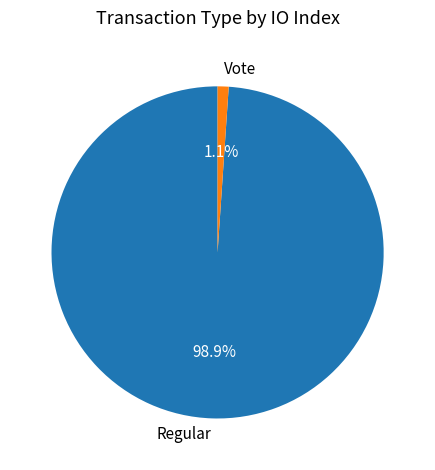

Does any single category account for the majority?

Yes